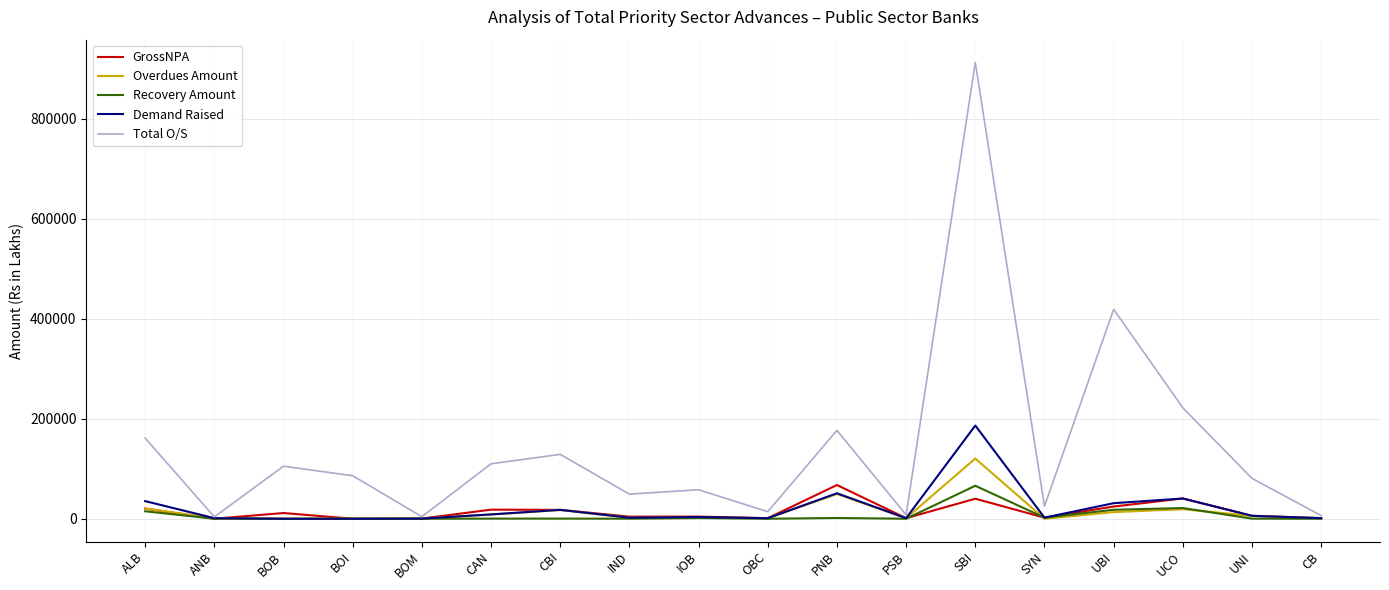

Which series changed the most between ANB and CBI?

Total O/S